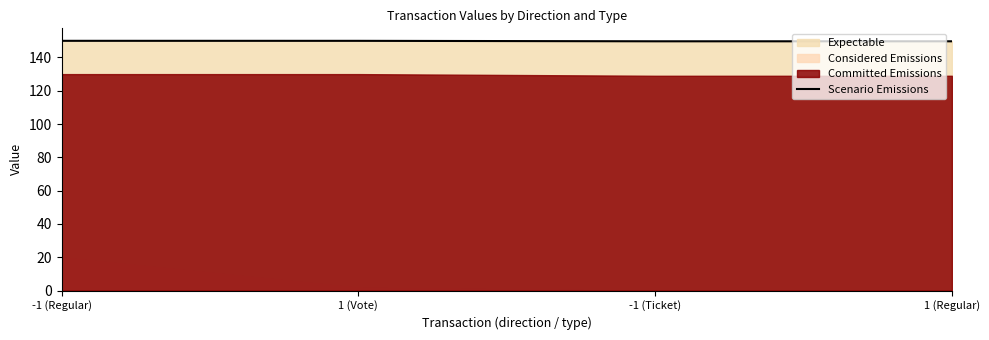

What is the value of the 2nd point from the left?

150.0